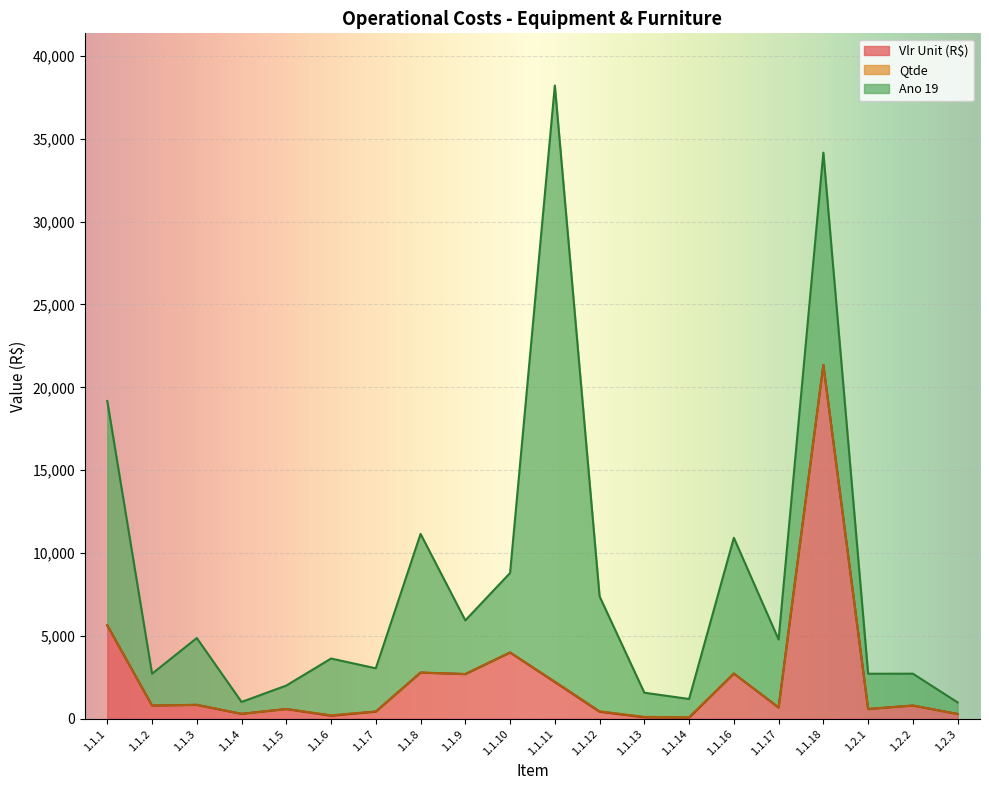

Reading left to right, what are all the values shown in this chart?

Vlr Unit (R$): 1.1.1=5639.0	1.1.2=799.0	1.1.3=839.0	1.1.4=298.0	1.1.5=589.0	1.1.6=184.0	1.1.7=434.0	1.1.8=2787.9	1.1.9=2699.0	1.1.10=3999.0	1.1.11=2220.0	1.1.12=428.0	1.1.13=90.0	1.1.14=68.0	1.1.16=2729.1	1.1.17=681.6	1.1.18=21350.0	1.2.1=589.9	1.2.2=799.9	1.2.3=289.9
Qtde: 1.1.1=4.0	1.1.2=4.0	1.1.3=8.0	1.1.4=4.0	1.1.5=4.0	1.1.6=31.0	1.1.7=10.0	1.1.8=5.0	1.1.9=2.0	1.1.10=2.0	1.1.11=27.0	1.1.12=27.0	1.1.13=27.0	1.1.14=27.0	1.1.16=5.0	1.1.17=10.0	1.1.18=1.0	1.2.1=6.0	1.2.2=4.0	1.2.3=4.0
Ano 19: 1.1.1=13533.6	1.1.2=1917.6	1.1.3=4027.2	1.1.4=715.2	1.1.5=1413.6	1.1.6=3422.4	1.1.7=2604.0	1.1.8=8363.7	1.1.9=3238.8	1.1.10=4798.8	1.1.11=35964.0	1.1.12=6933.6	1.1.13=1458.0	1.1.14=1101.6	1.1.16=8187.3	1.1.17=4089.5	1.1.18=12810.0	1.2.1=2123.6	1.2.2=1919.8	1.2.3=695.8